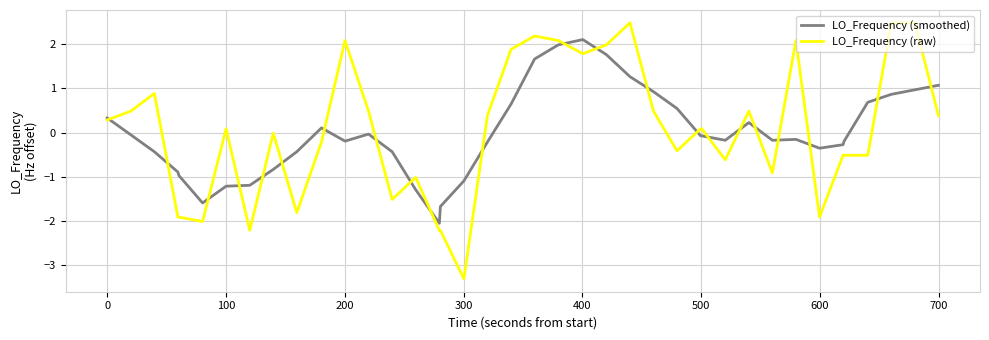

What is the difference between the maximum and minimum values in the LO_Frequency (smoothed) series?

4.2